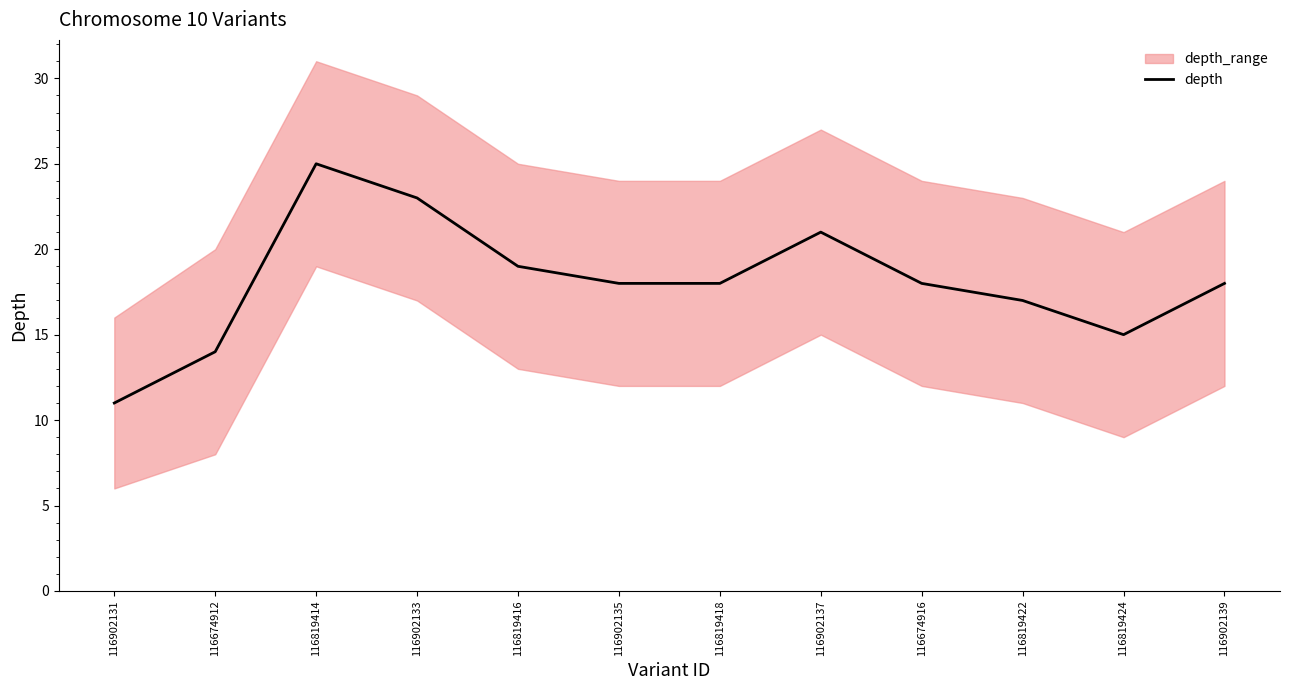

Where is the data nearest to the value 18?

116902135